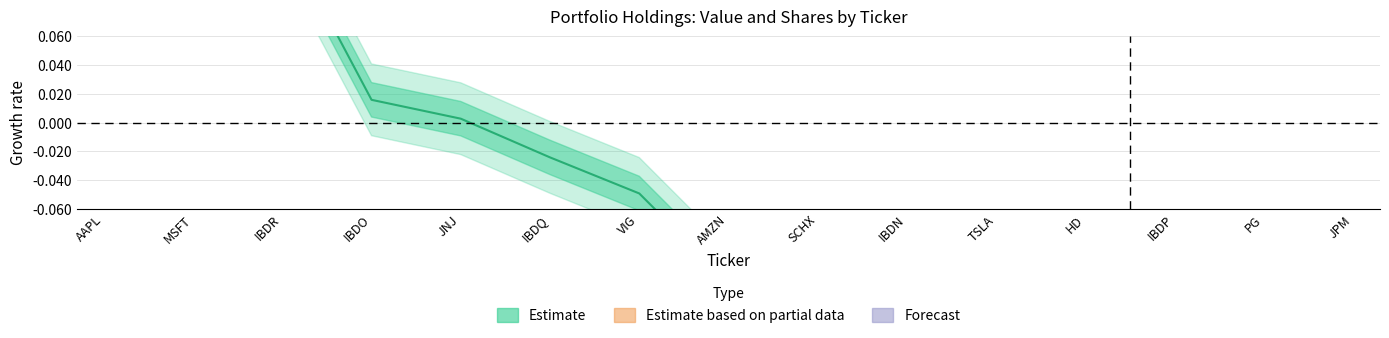

Reading left to right, list all the values displayed in this chart.

AAPL=0.8	MSFT=0.6	IBDR=0.1	IBDO=0.0	JNJ=0.0	IBDQ=-0.0	VIG=-0.0	AMZN=-0.1	SCHX=-0.1	IBDN=-0.2	TSLA=-0.2	HD=-0.2	IBDP=-0.2	PG=-0.3	JPM=-0.3